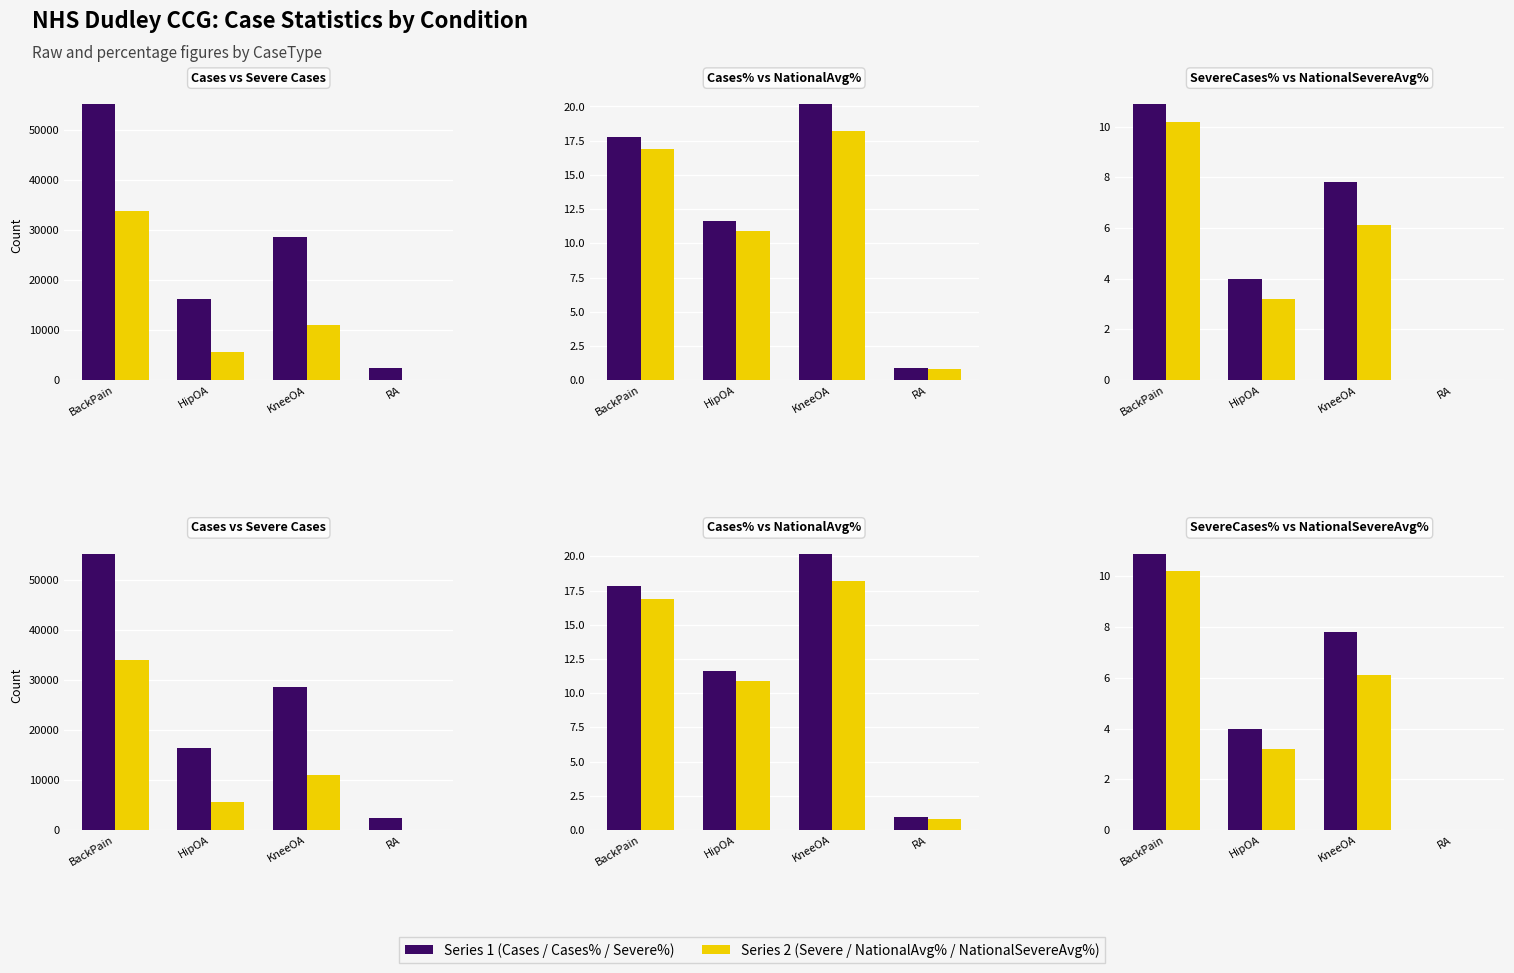

Is it true that NationalAveragePercentage equals 16.9 at BackPain?

True